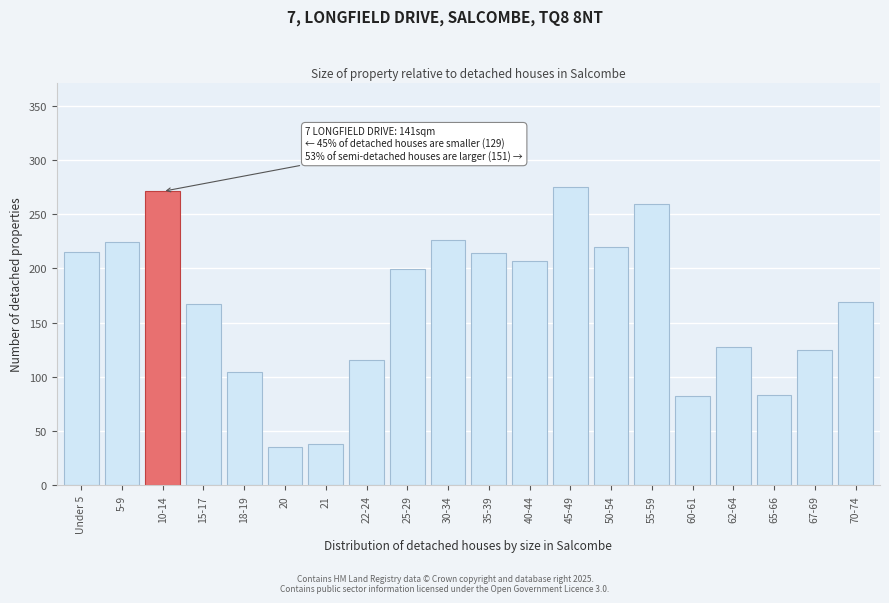

What is the change in value from 15-17 to 65-66?

-84